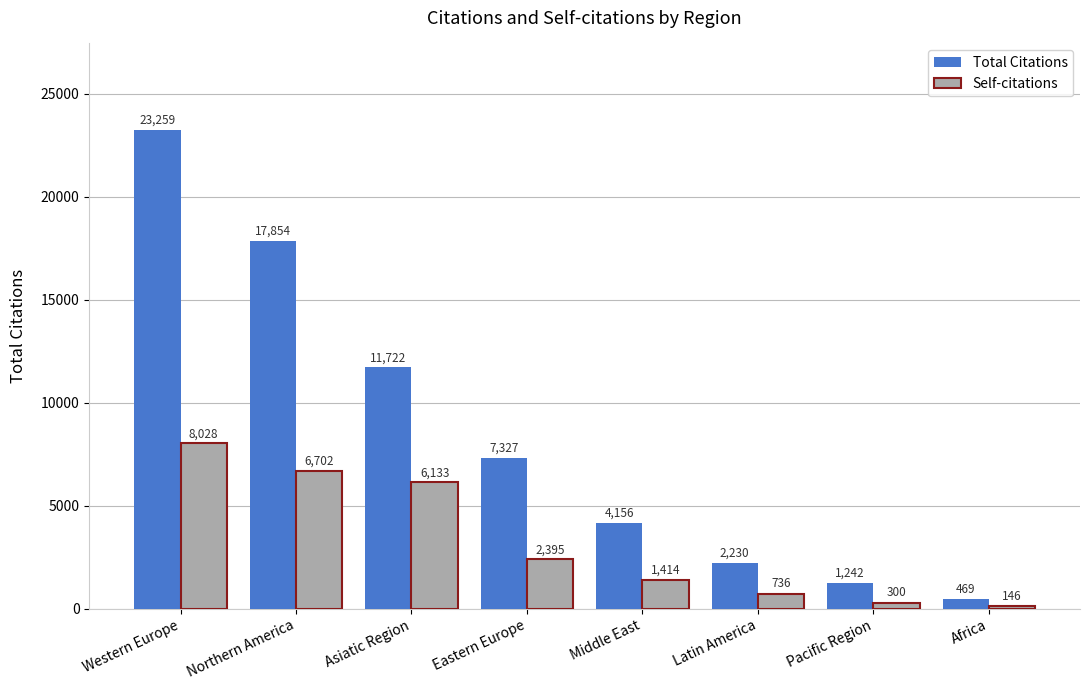

At Western Europe, list the series in order from largest to smallest.

Total Citations, Self-citations